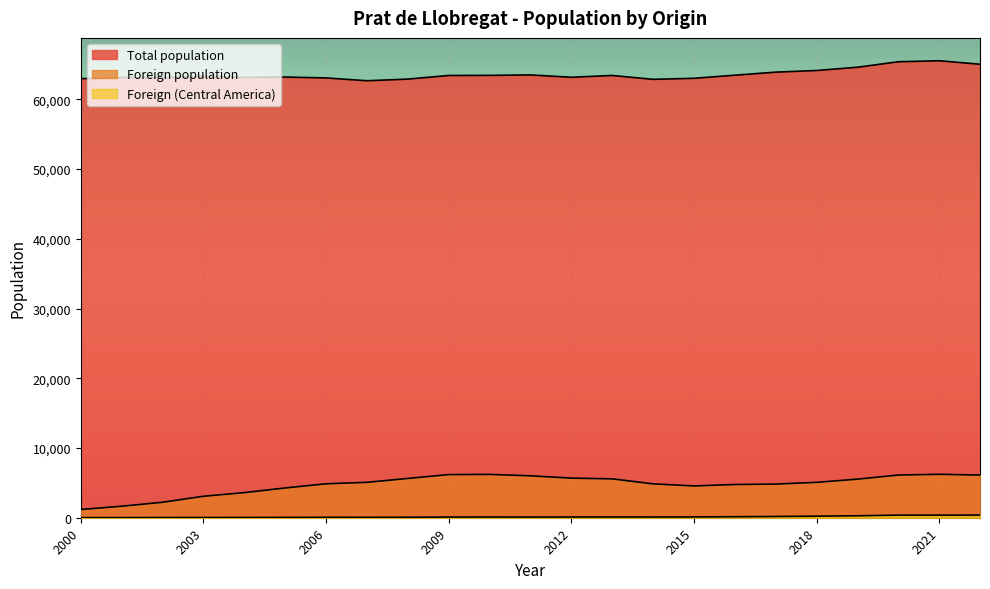

At which category does Foreign (Central America) reach its first local peak?

2020